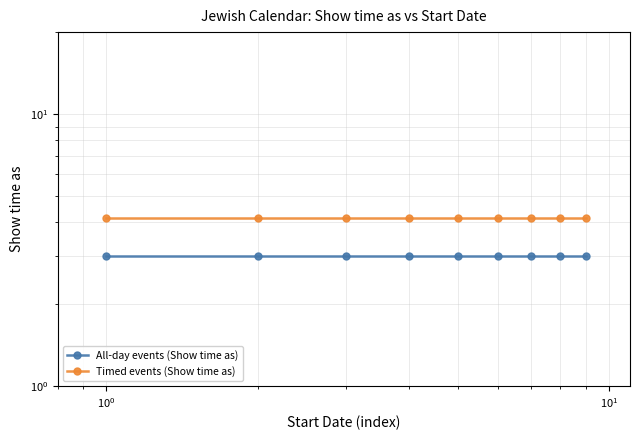

Which series has the largest total across all categories?

Timed events (Show time as)